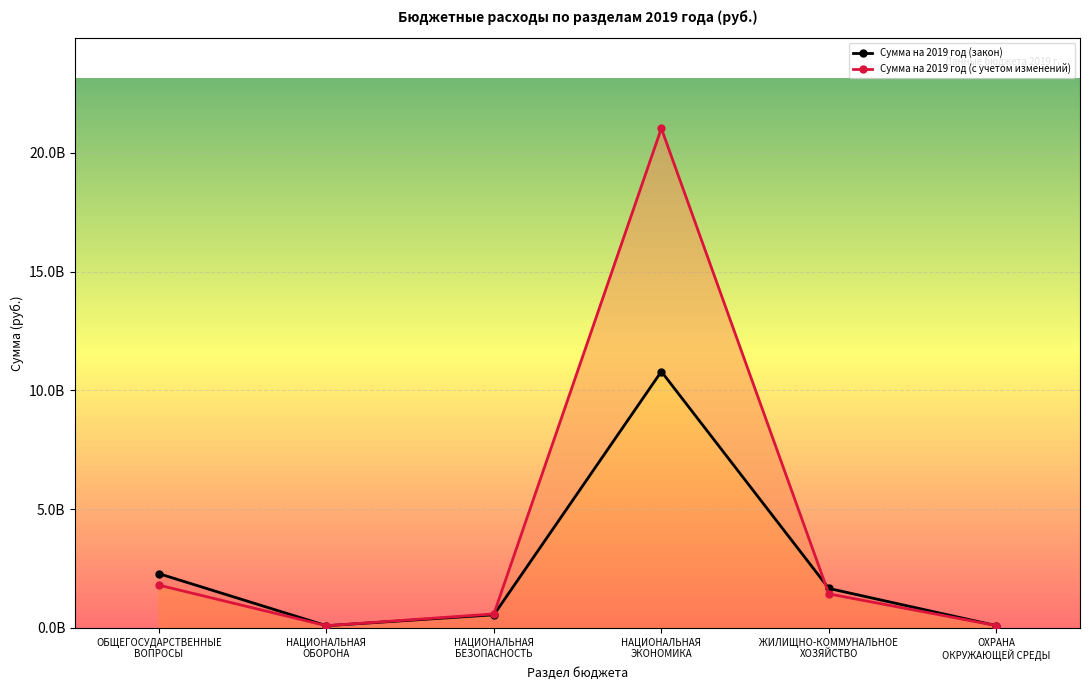

Is it true that Сумма на 2019 год (с учетом изменений) equals 101886432.7 at ОХРАНА
ОКРУЖАЮЩЕЙ СРЕДЫ?

True